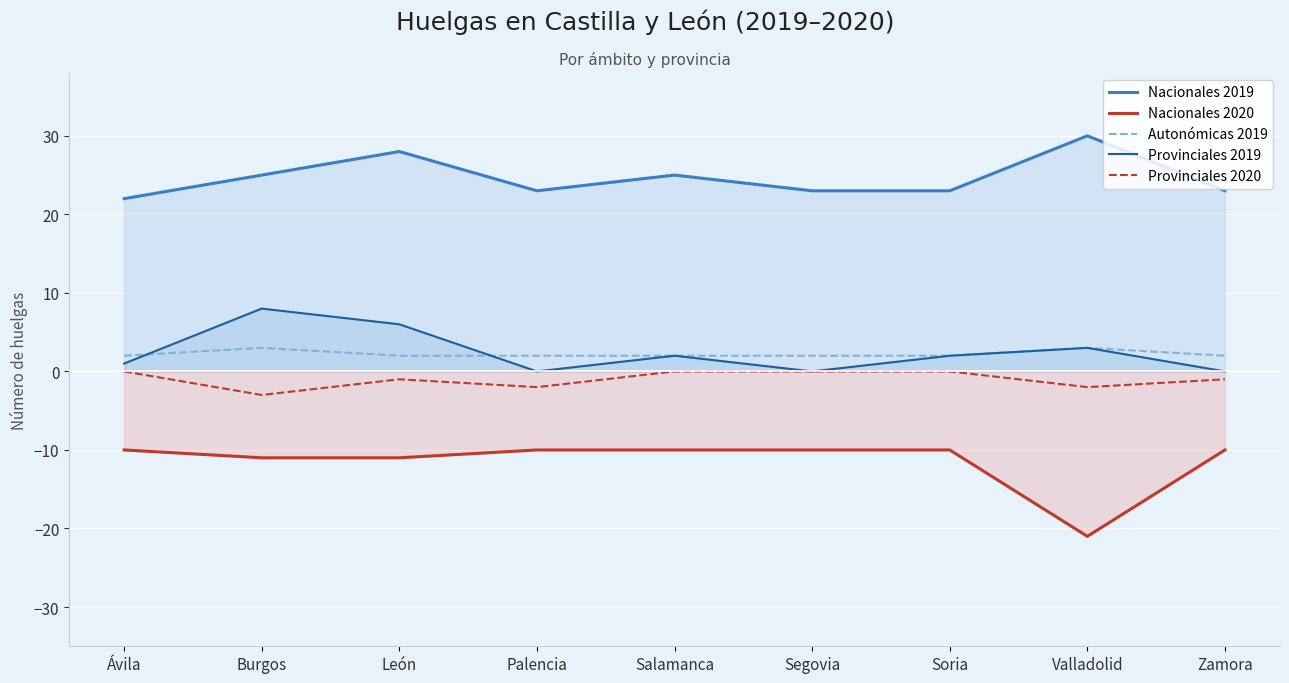

Which series has the largest range (max minus min)?

Nacionales 2020